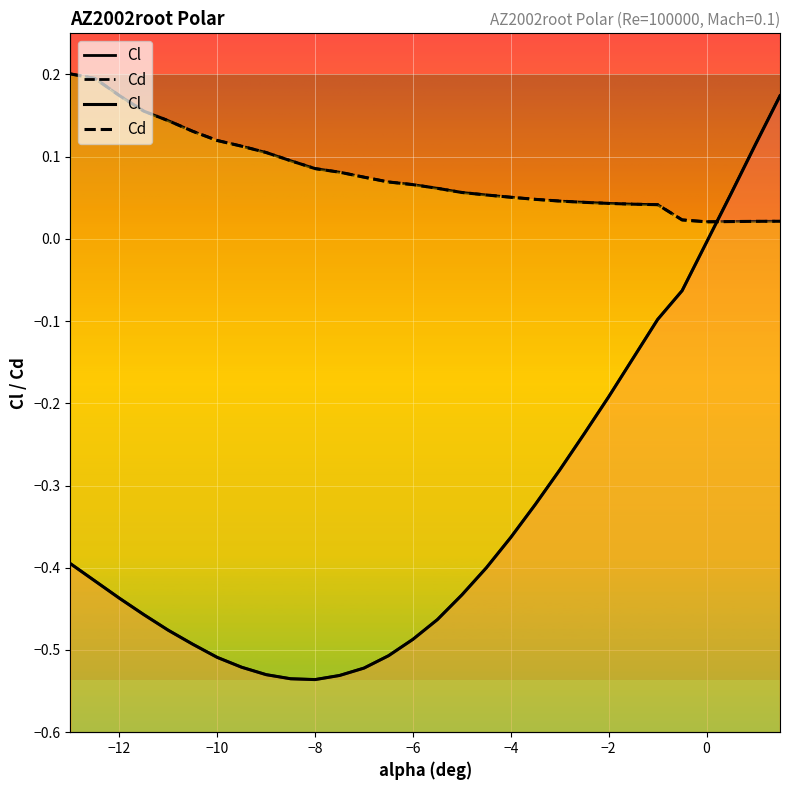

Reading left to right, extract all data points from this chart.

Cl: -13=-0.4	-12.5=-0.4	-12=-0.4	-11.5=-0.5	-11=-0.5	-10.5=-0.5	-10=-0.5	-9.5=-0.5	-9=-0.5	-8.5=-0.5	-8=-0.5	-7.5=-0.5	-7=-0.5	-6.5=-0.5	-6=-0.5	-5.5=-0.5	-5=-0.4	-4.5=-0.4	-4=-0.4	-3.5=-0.3	-3=-0.3	-2.5=-0.2	-2=-0.2	-1.5=-0.1	-1=-0.1	-0.5=-0.1	0=-0.0	0.5=0.1	1=0.1	1.5=0.2
Cd: -13=0.2	-12.5=0.2	-12=0.2	-11.5=0.2	-11=0.1	-10.5=0.1	-10=0.1	-9.5=0.1	-9=0.1	-8.5=0.1	-8=0.1	-7.5=0.1	-7=0.1	-6.5=0.1	-6=0.1	-5.5=0.1	-5=0.1	-4.5=0.1	-4=0.1	-3.5=0.0	-3=0.0	-2.5=0.0	-2=0.0	-1.5=0.0	-1=0.0	-0.5=0.0	0=0.0	0.5=0.0	1=0.0	1.5=0.0